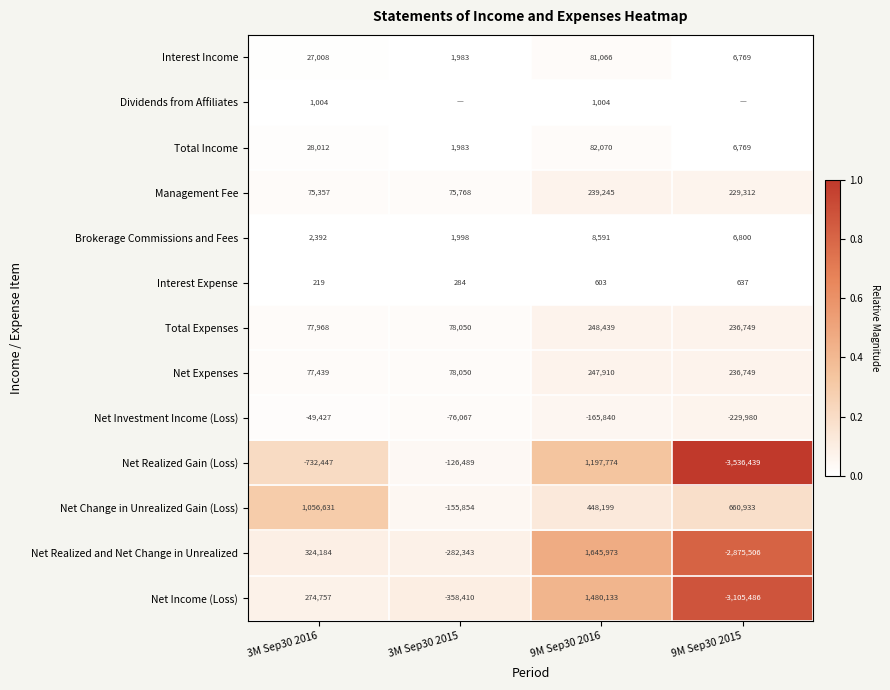

What is the difference between the maximum and minimum values in the Net Realized and Net Change in Unrealized series?

4521479